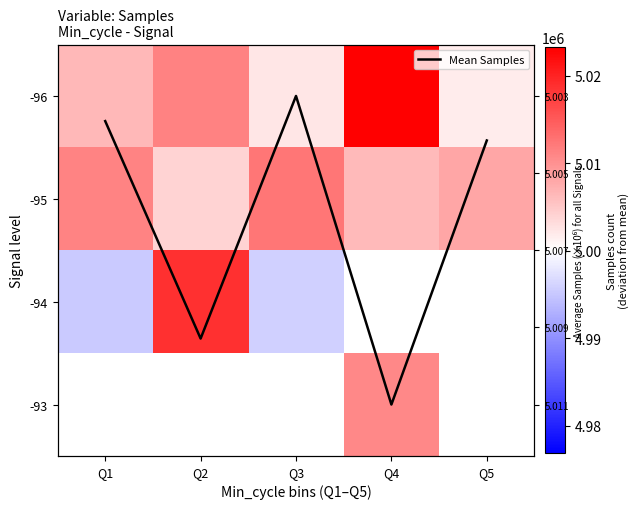

At how many categories does at least one series exceed 2218454?

5